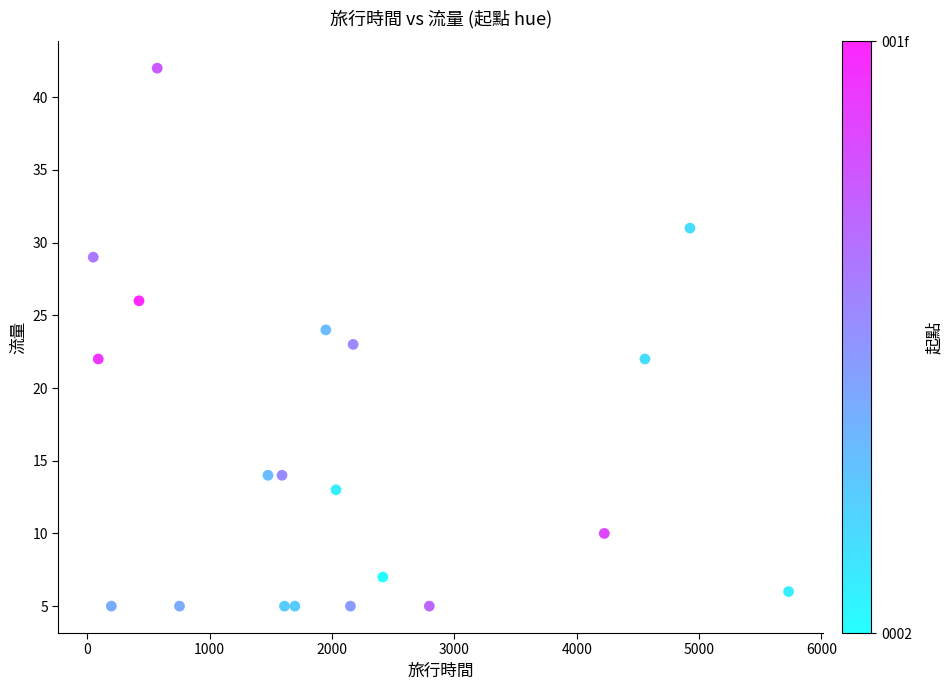

What is the range of X values (max minus min)?

5683